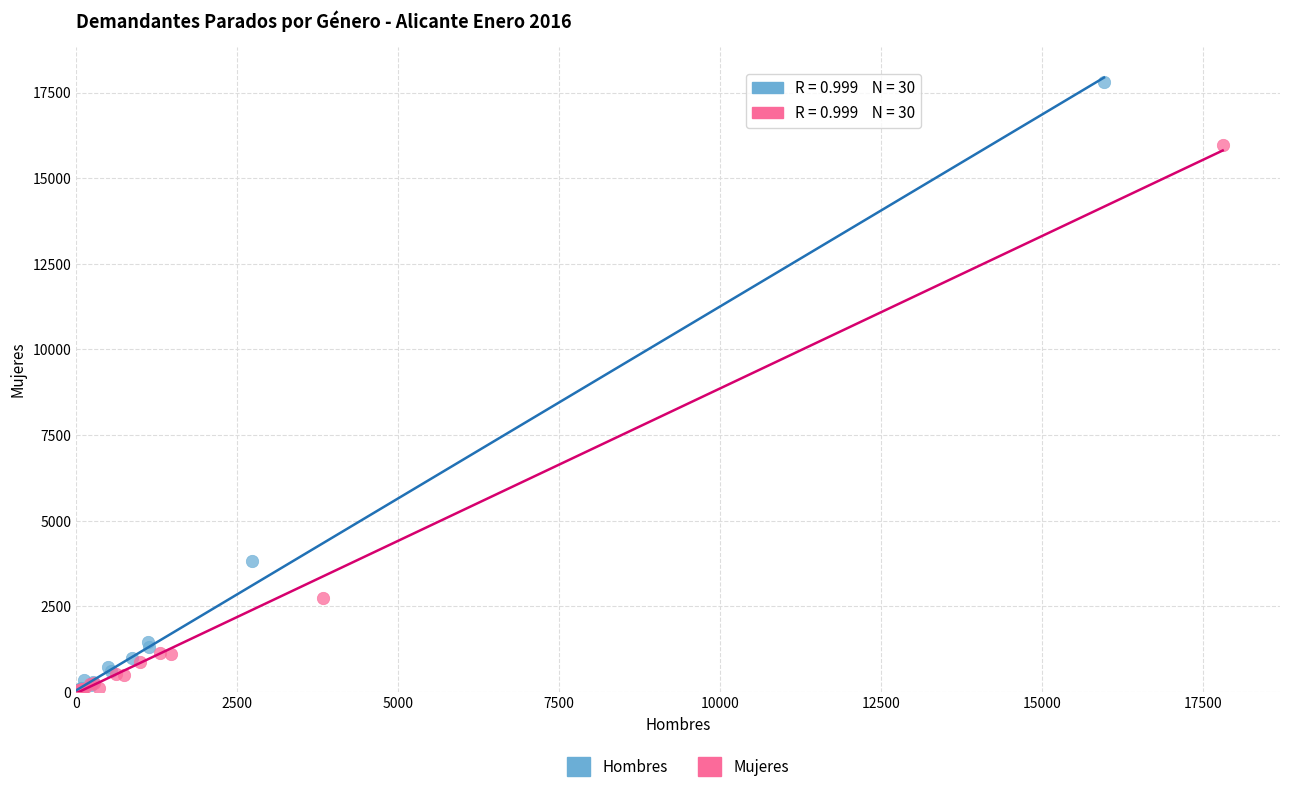

Which series contains the highest Y value?

Hombres